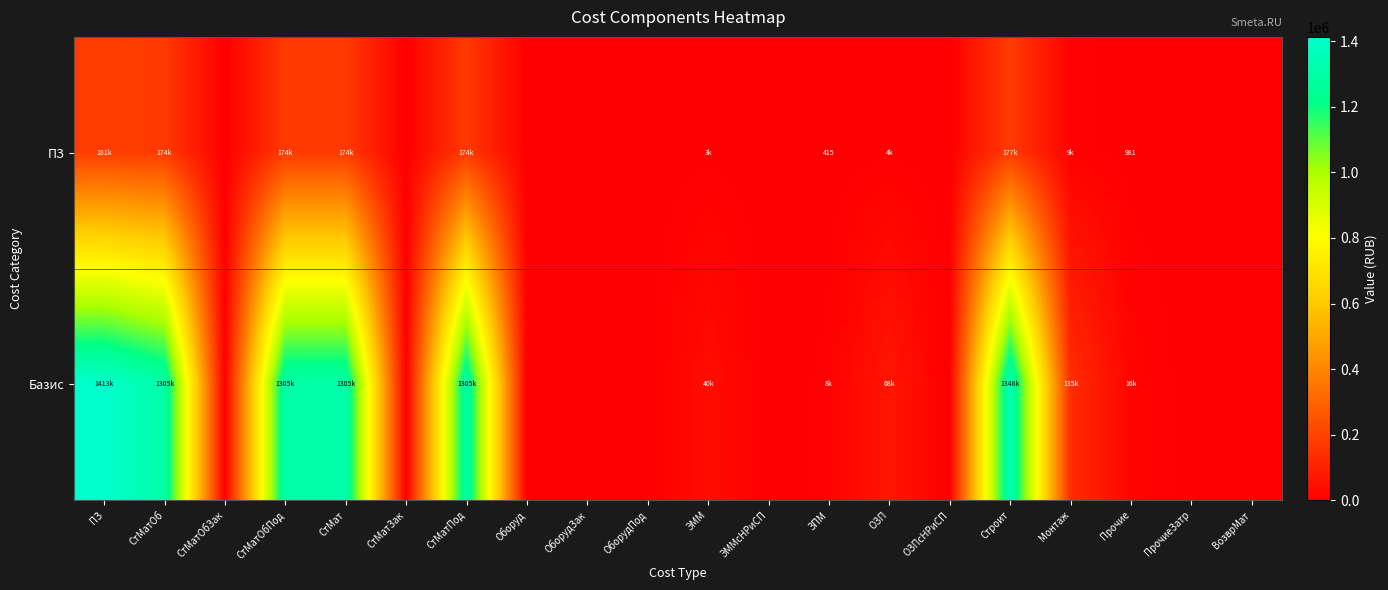

The value of ПЗ at Прочие is 980.6. True or false?

True